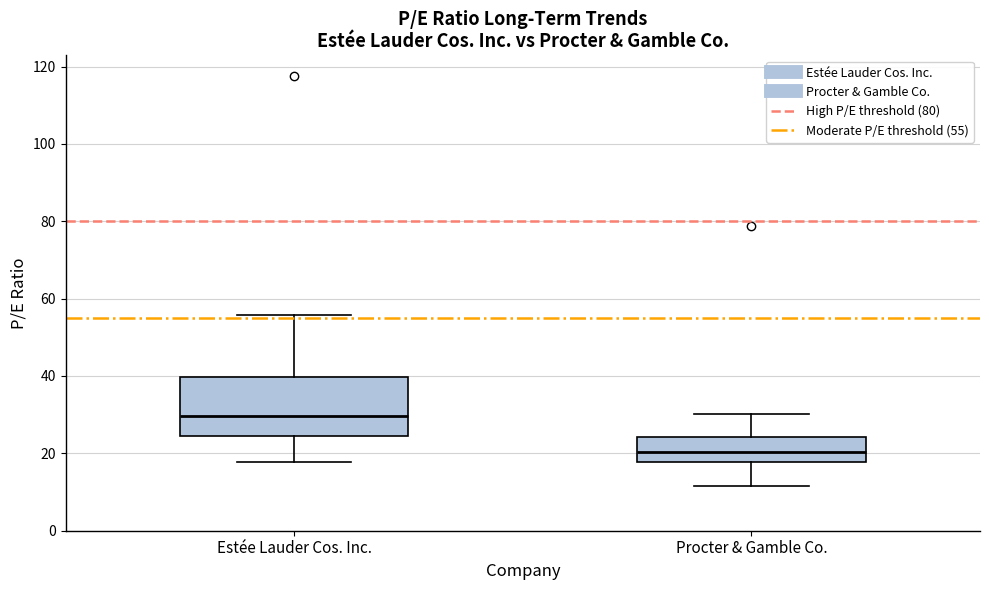

Where is the upper edge of the box for Procter & Gamble Co. on the y-axis? The values are not printed on the chart, so give them approximately, as read against the axis.

24